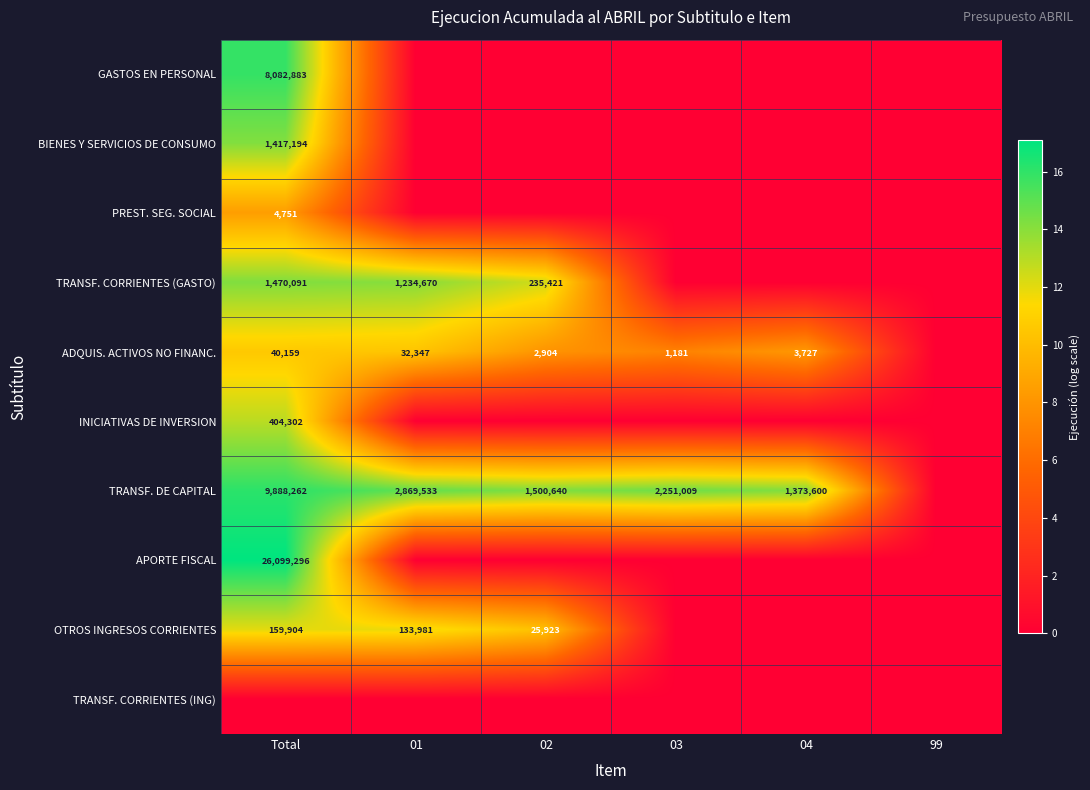

Is it true that OTROS INGRESOS CORRIENTES equals 38765 at Total?

False